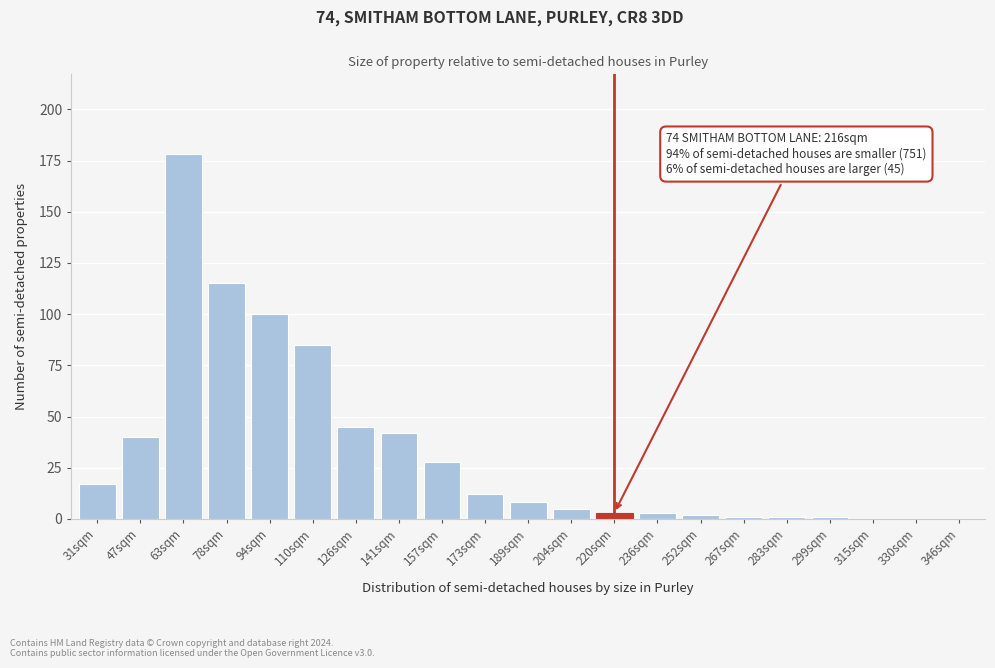

Reading left to right, what are all the values shown in this chart?

31sqm=17	47sqm=40	63sqm=178	78sqm=115	94sqm=100	110sqm=85	126sqm=45	141sqm=42	157sqm=28	173sqm=12	189sqm=8	204sqm=5	220sqm=3	236sqm=3	252sqm=2	267sqm=1	283sqm=1	299sqm=1	315sqm=0	330sqm=0	346sqm=0